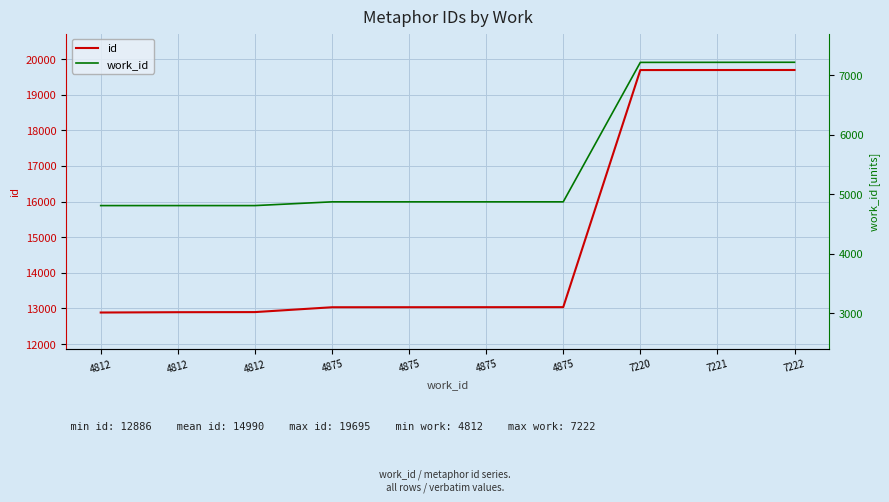

Count the number of data series in this chart.

2